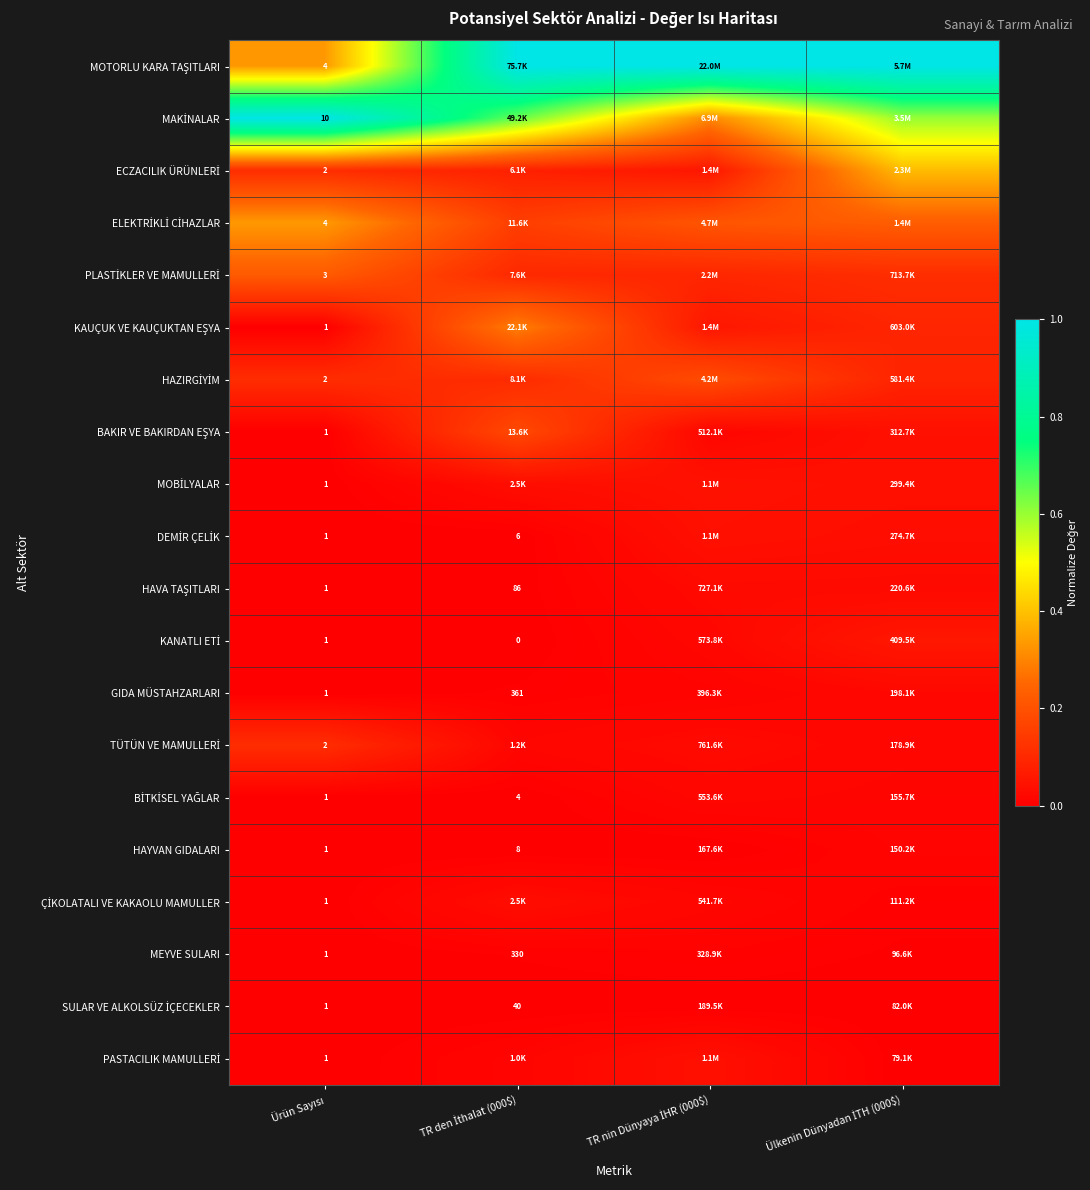

How many distinct data groups are displayed?

20